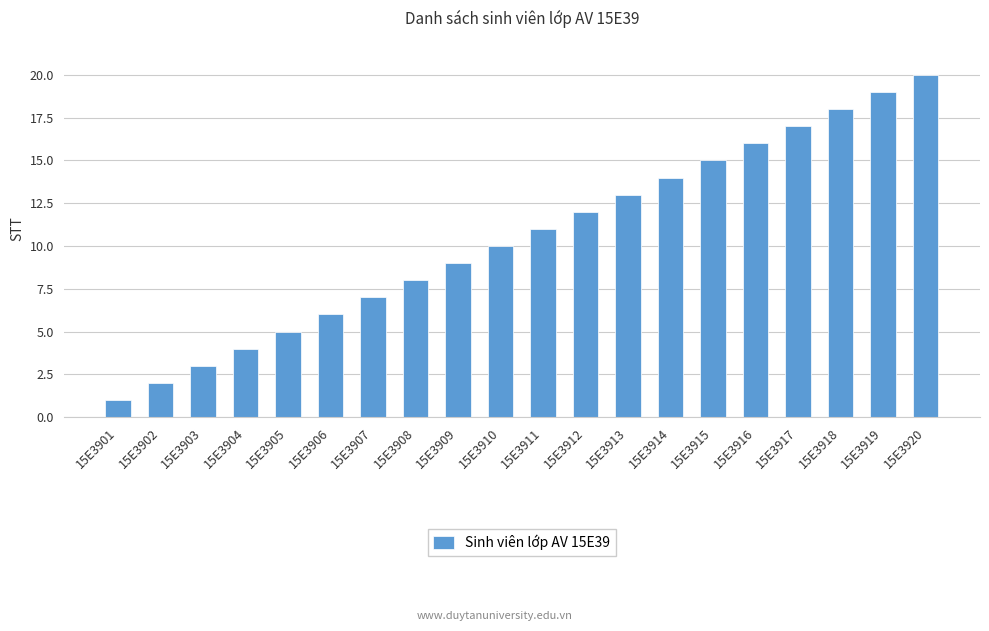

What is the difference between the values at 15E3915 and 15E3910?

5